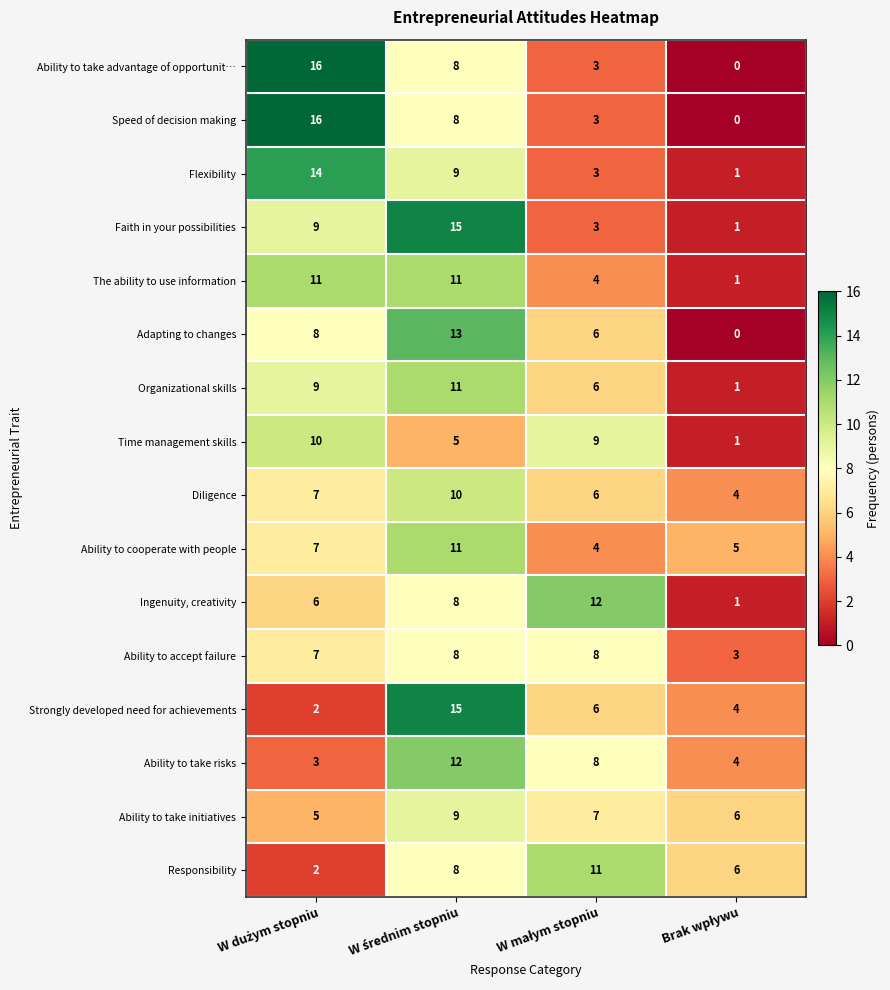

How many Ability to accept failure values are between 7 and 8?

3